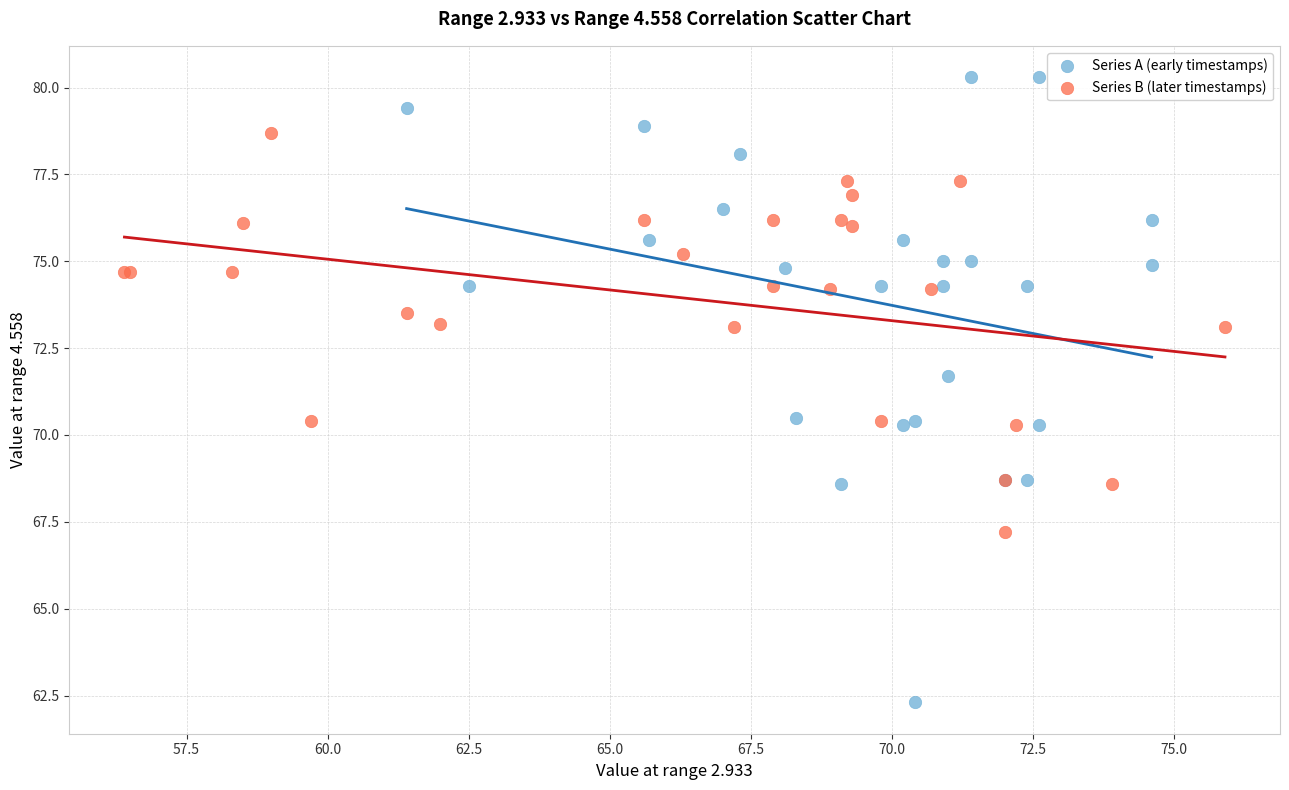

Which series reaches the maximum Y coordinate?

Series A (early timestamps)